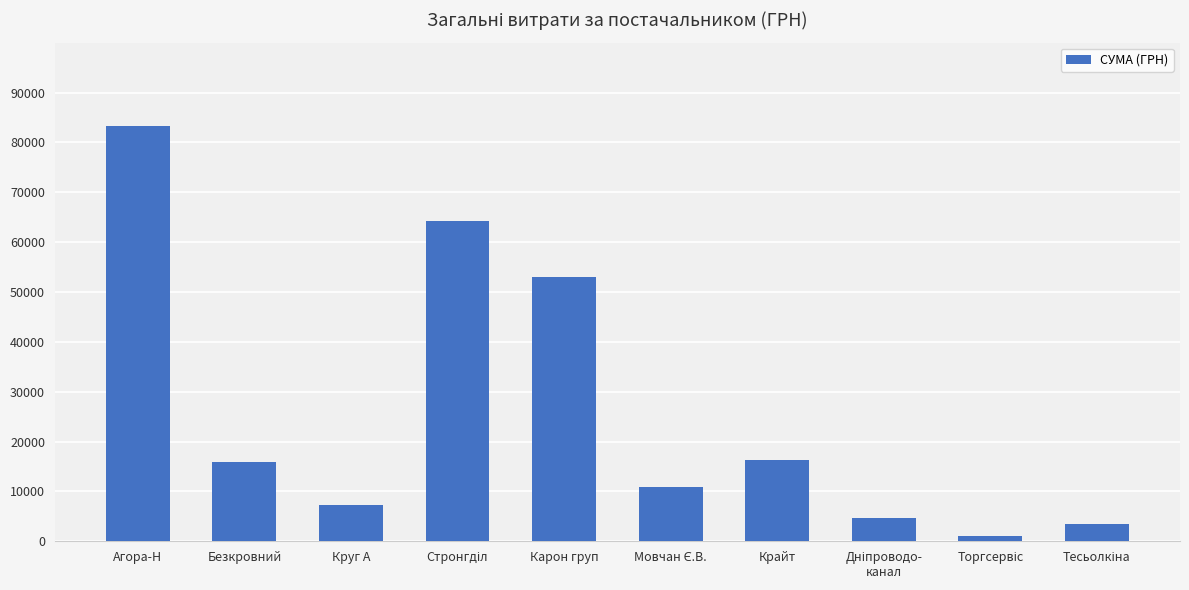

What is the change in value from Агора-Н to Безкровний?

-67511.1